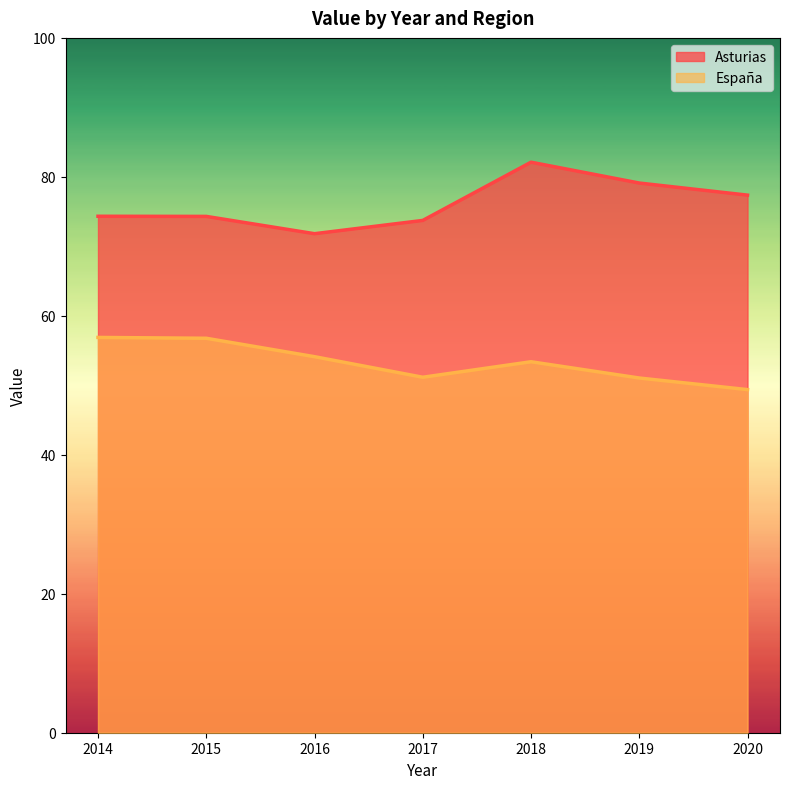

How many values in the España series exceed 53?

4